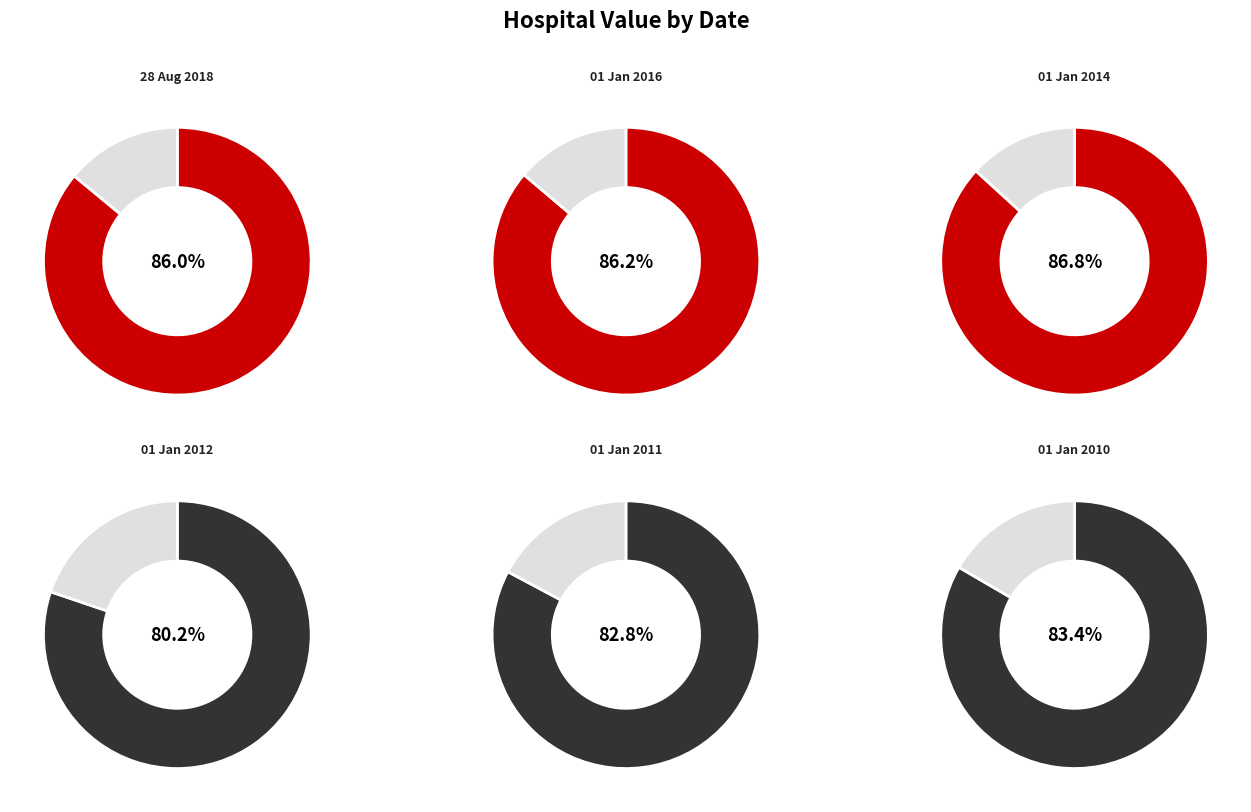

Which slice is the largest?

01 Jan 2014